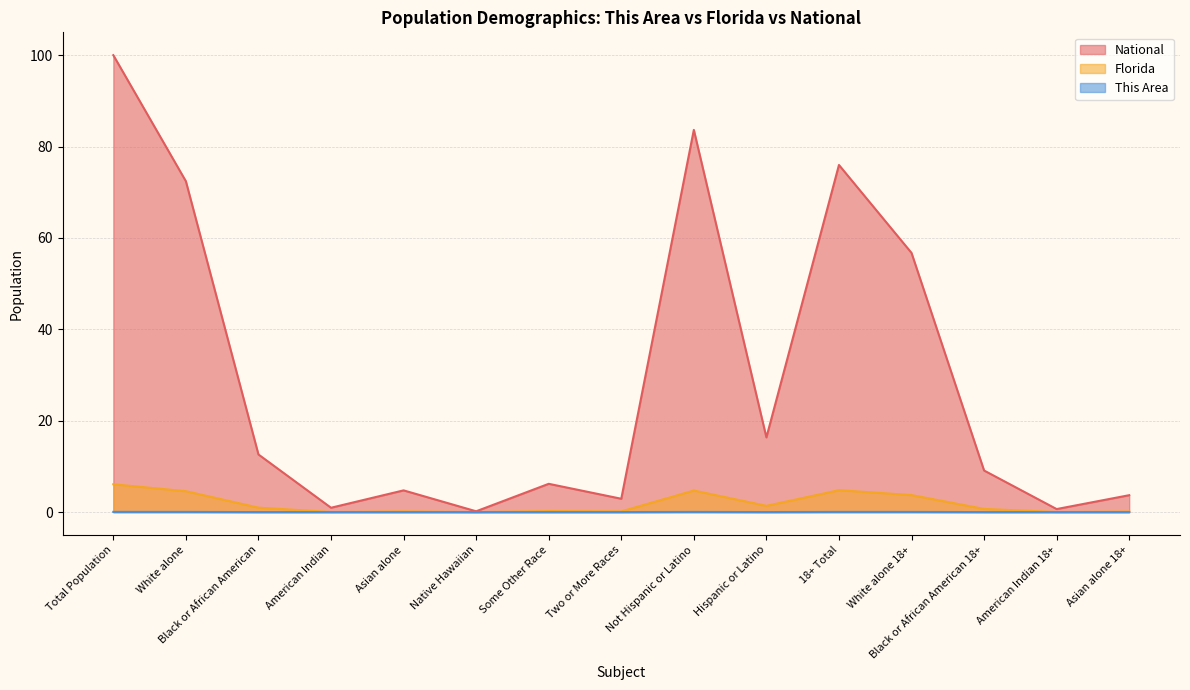

Which category has the highest value across all series?

Total Population